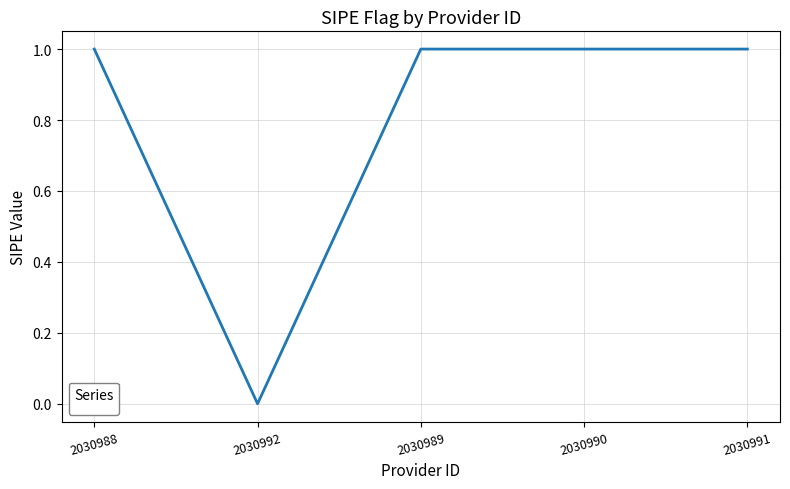

Reading left to right, what are all the values shown in this chart?

1	0	1	1	1